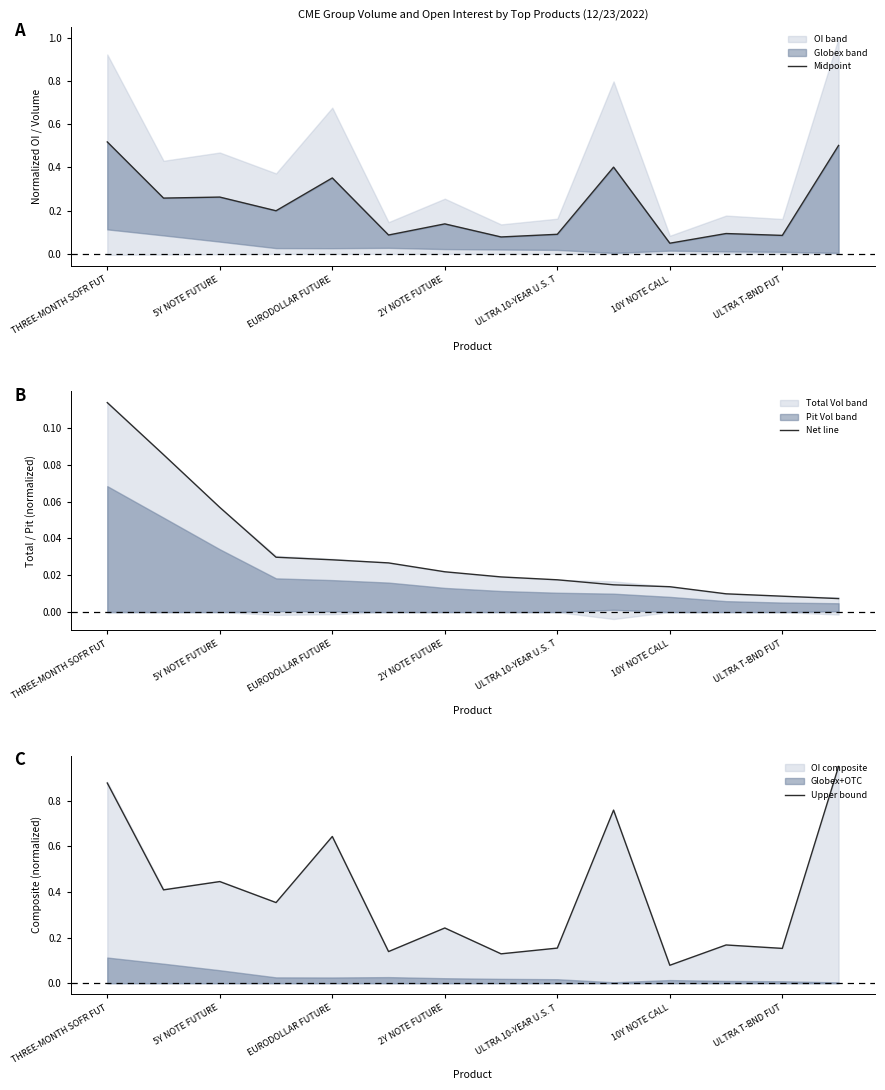

True or false: Upper bound and Net line intersect in this chart.

False